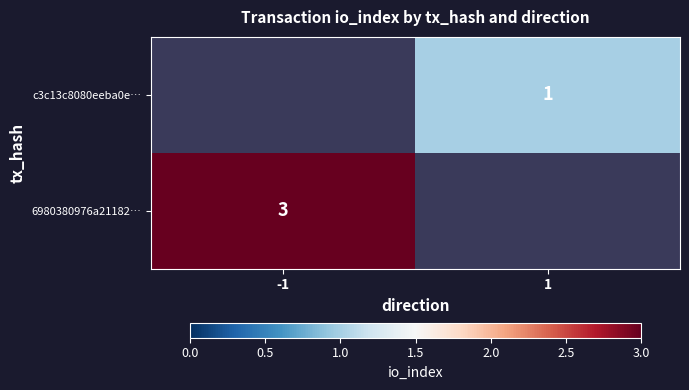

True or false: 6980380976a21182… has a value of 1 at -1.

False